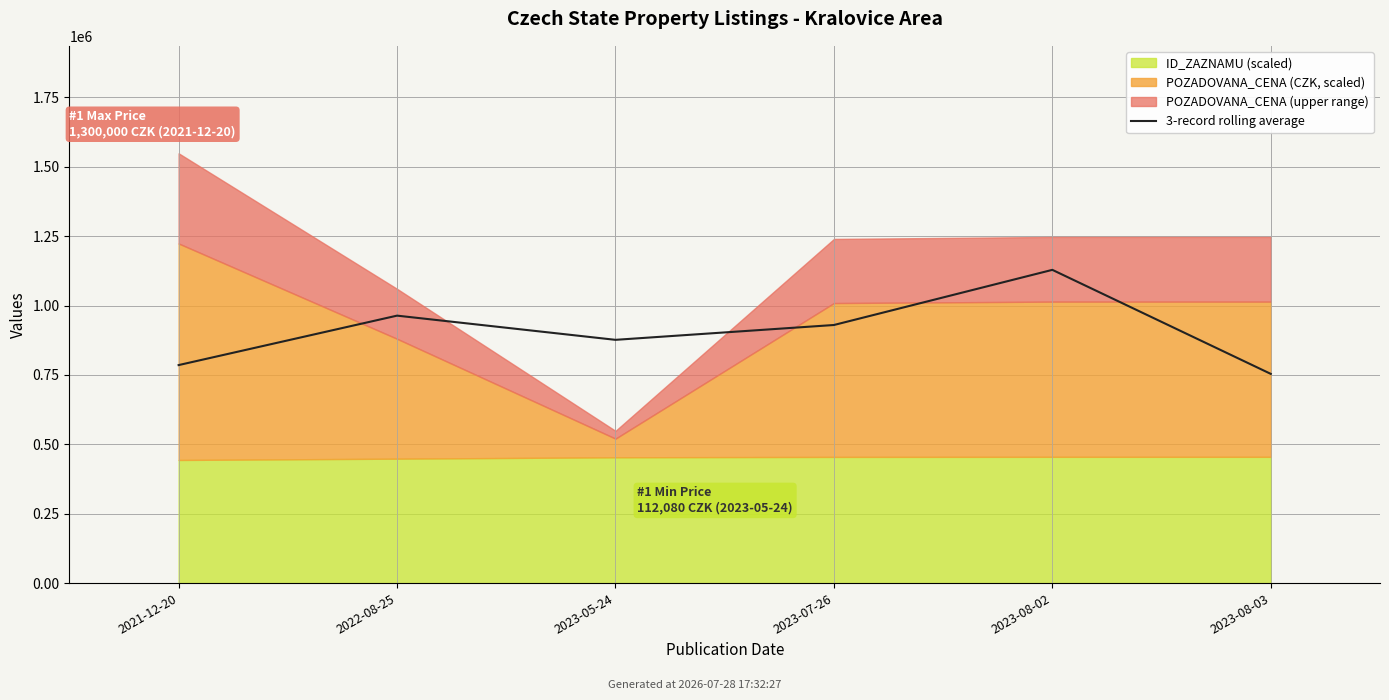

How many points are higher than both their immediate neighbors (excluding endpoints)?

2